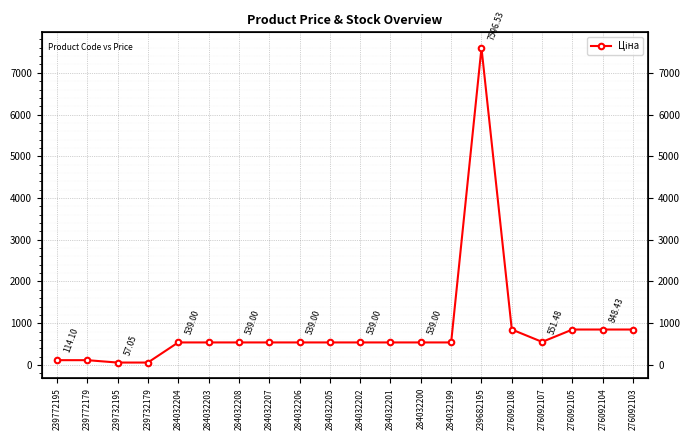

Reading right to left, extract all data points from this chart.

848.4	848.4	848.4	551.5	848.4	7596.5	539.0	539.0	539.0	539.0	539.0	539.0	539.0	539.0	539.0	539.0	57.0	57.0	114.1	114.1